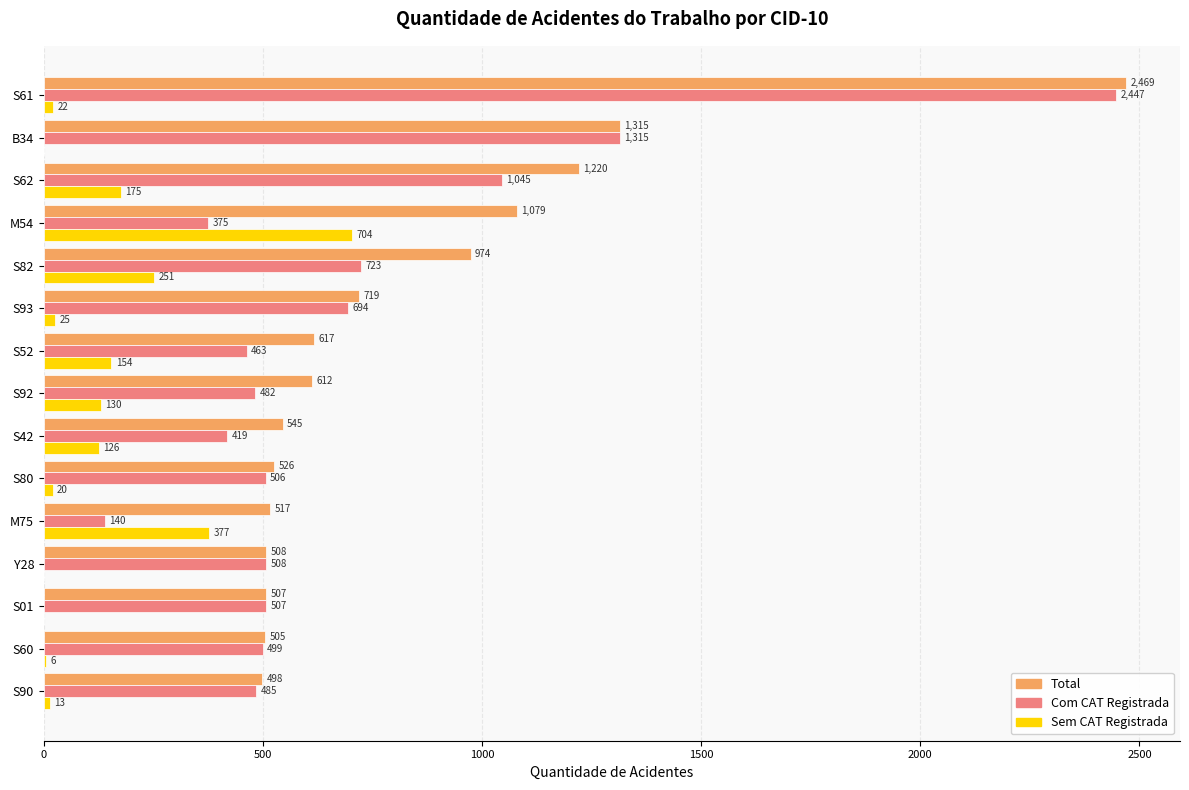

Which series has the widest spread of values?

Com CAT Registrada